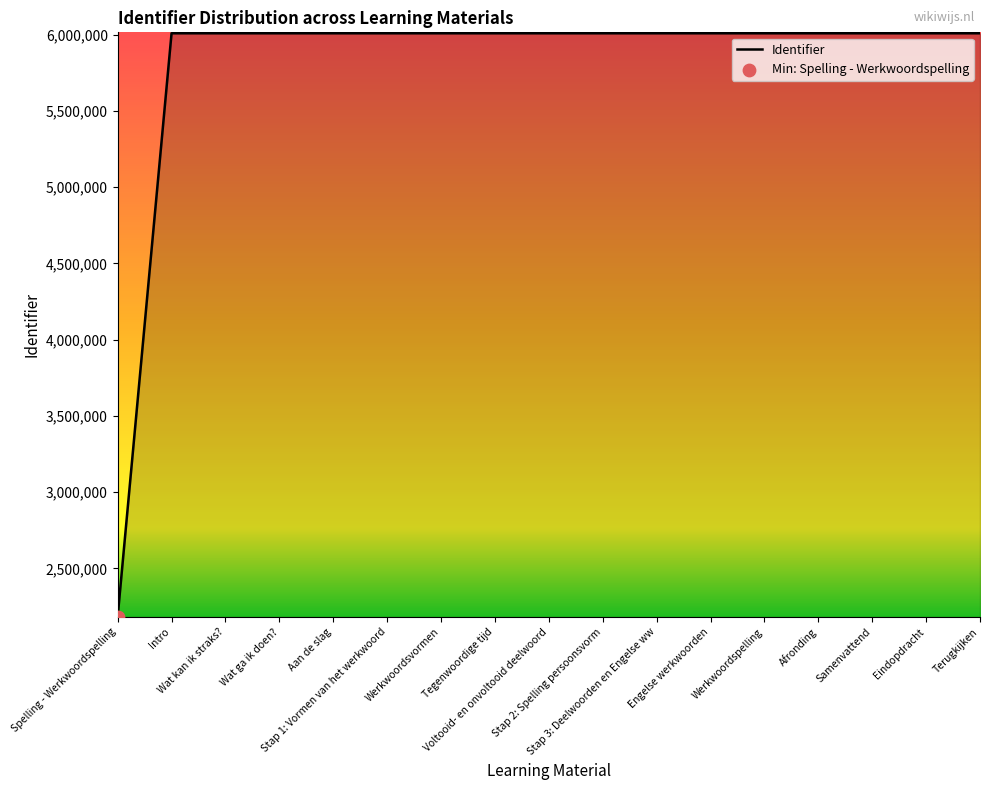

What is the change in value from Spelling - Werkwoordspelling to Wat ga ik doen??

+3826209